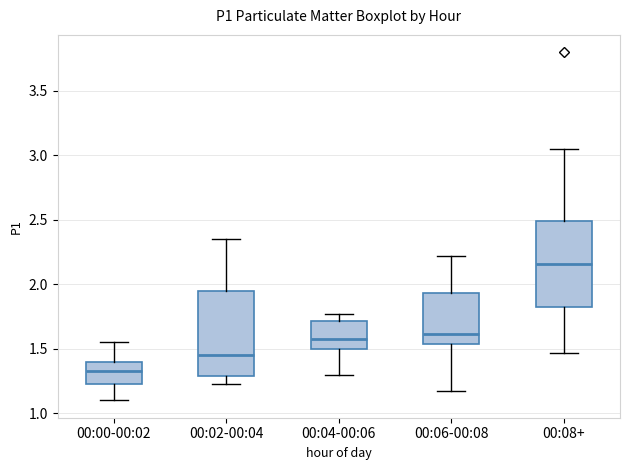

Reading left to right, read every box against the y-axis: the position of its median line, the range the box covers, and the ends of its whiskers. The values are not printed on the chart, so give them approximately, as read against the axis.

00:00-00:02: median 1.35, box 1.25 to 1.40, whiskers 1.10 to 1.55
00:02-00:04: median 1.45, box 1.30 to 1.95, whiskers 1.25 to 2.35
00:04-00:06: median 1.60, box 1.50 to 1.70, whiskers 1.30 to 1.75
00:06-00:08: median 1.60, box 1.55 to 1.95, whiskers 1.15 to 2.20
00:08+: median 2.15, box 1.80 to 2.50, whiskers 1.45 to 3.05